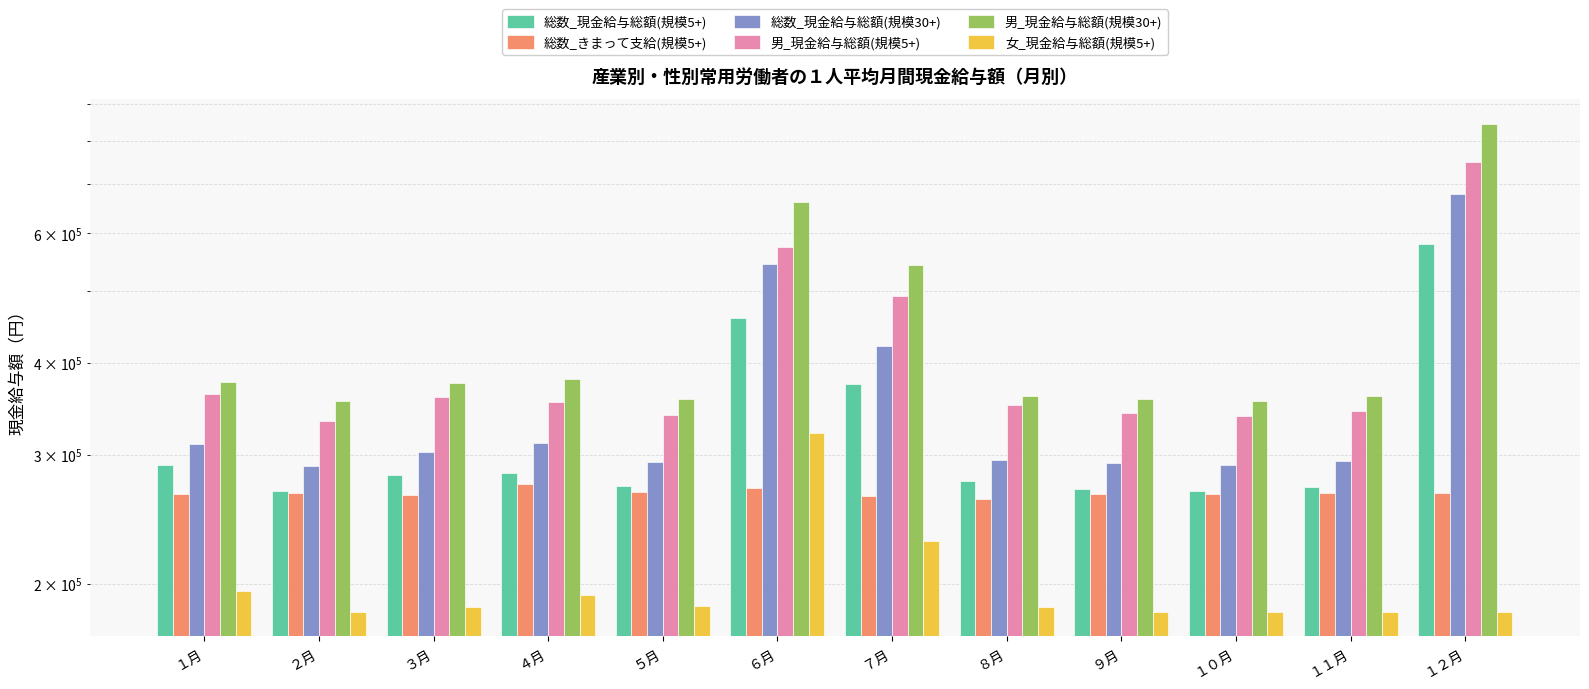

At １０月, list the series in order from largest to smallest.

男_現金給与総額(規模30+), 男_現金給与総額(規模5+), 総数_現金給与総額(規模30+), 総数_現金給与総額(規模5+), 総数_きまって支給(規模5+), 女_現金給与総額(規模5+)